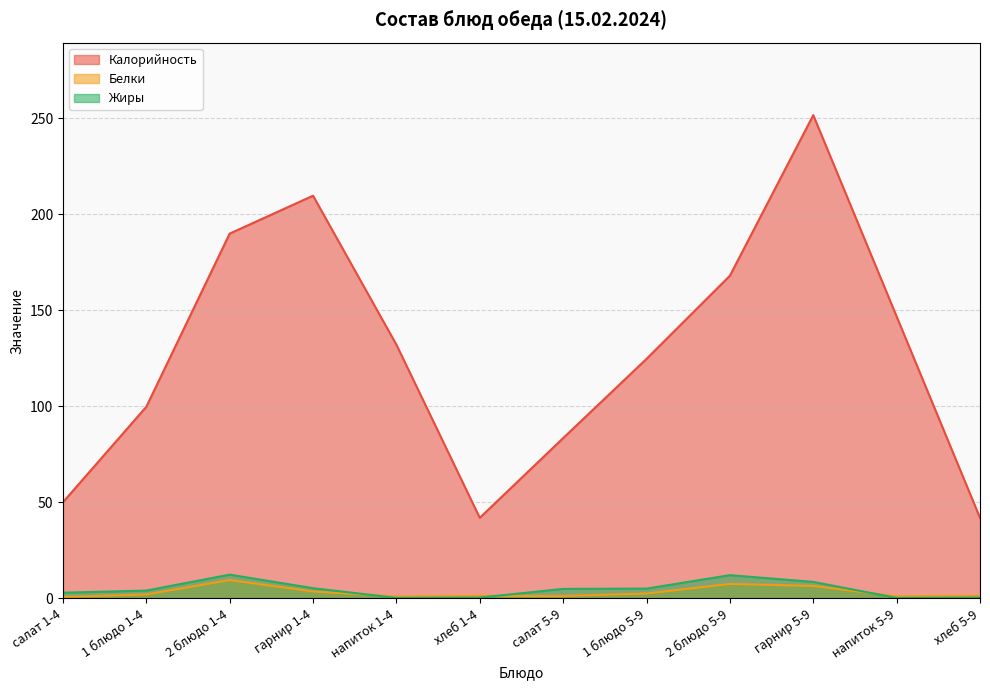

True or false: Жиры and Калорийность intersect in this chart.

False